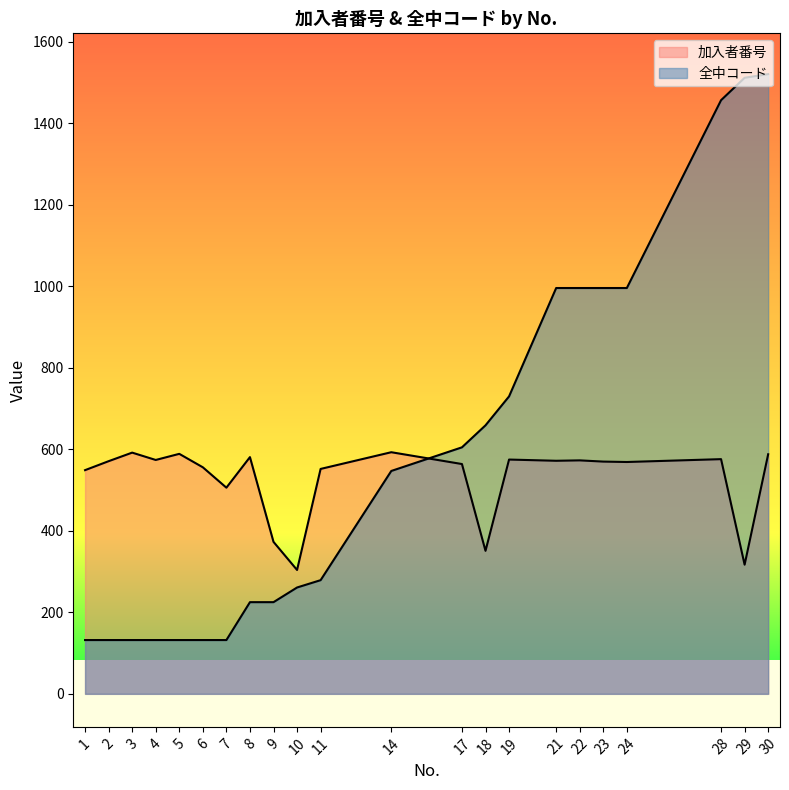

At which label does 加入者番号 first exceed 571?

3